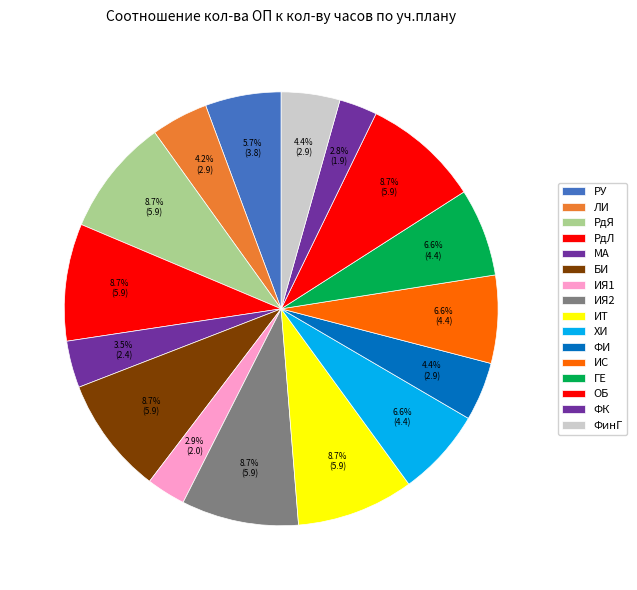

Do ФинГ and ГЕ together represent more than half of the pie?

No